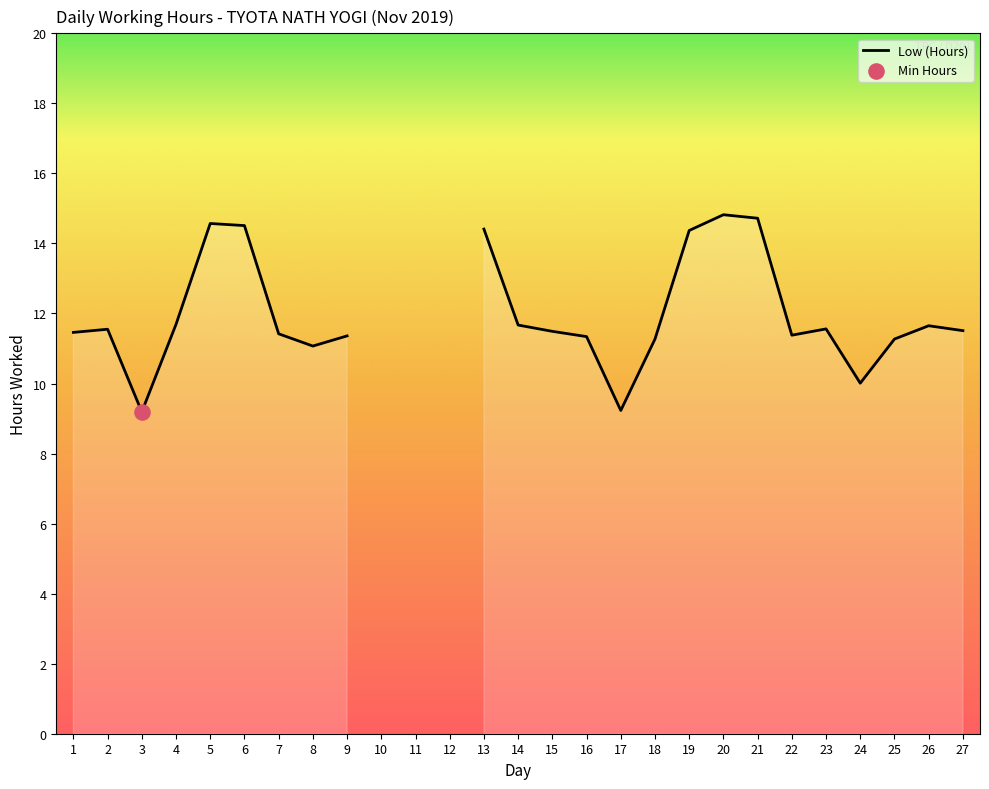

Which has a higher value, 24 or 1?

1